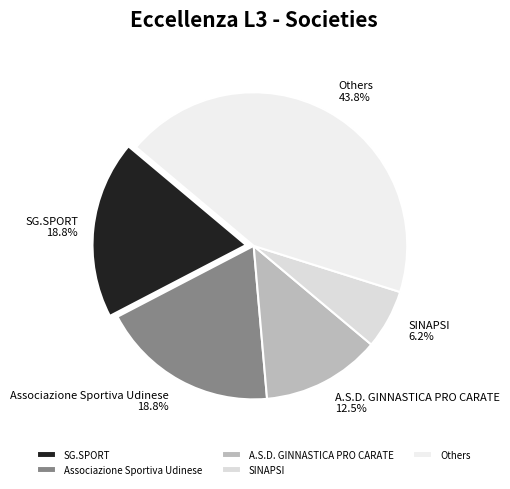

What portion of the pie excludes Others?

56.3%